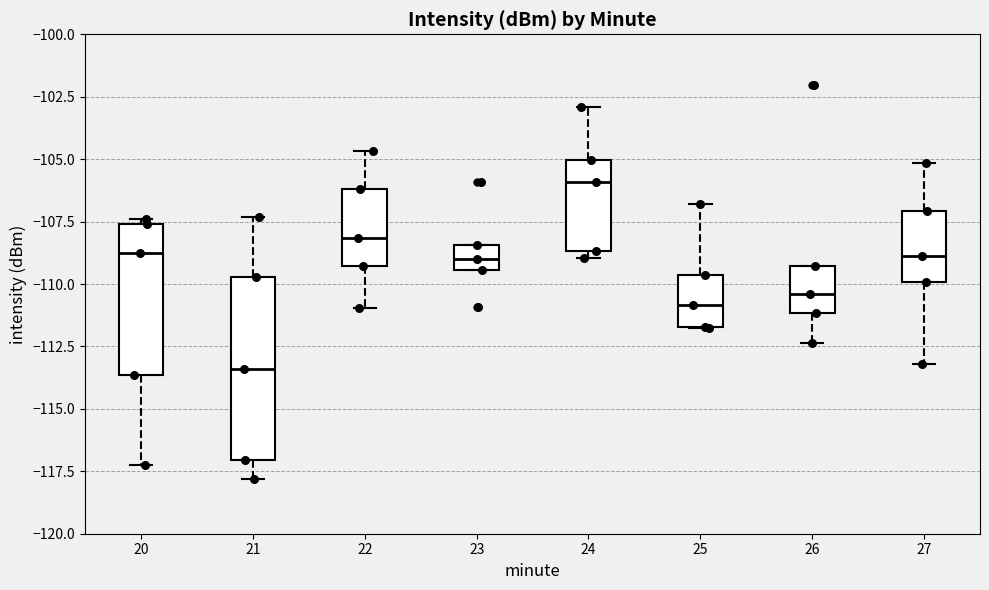

Reading left to right, read every box against the y-axis: the position of its median line, the range the box covers, and the ends of its whiskers. The values are not printed on the chart, so give them approximately, as read against the axis.

20: median -109.0, box -113.5 to -107.5, whiskers -117.5 to -107.5 (just above the box's upper edge)
21: median -113.5, box -117.0 to -109.5, whiskers -118.0 to -107.5
22: median -108.0, box -109.5 to -106.0, whiskers -111.0 to -104.5
23: median -109.0, box -109.5 to -108.5, whiskers -109.5 to -108.5
24: median -106.0, box -108.5 to -105.0, whiskers -109.0 to -103.0
25: median -111.0, box -111.5 to -109.5, whiskers -112.0 to -107.0
26: median -110.5, box -111.0 to -109.5, whiskers -112.5 to -109.5
27: median -109.0, box -110.0 to -107.0, whiskers -113.0 to -105.0